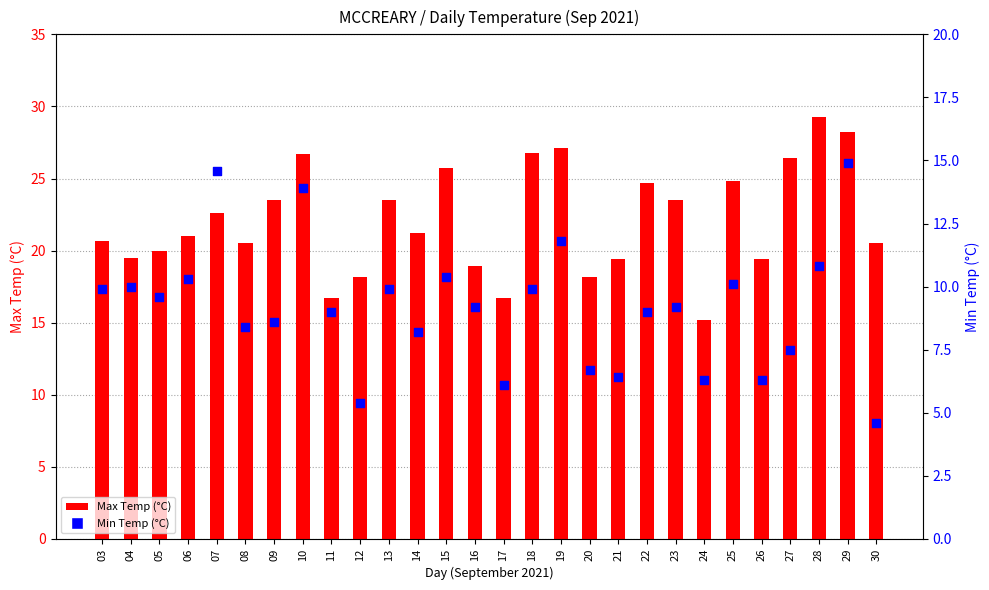

At which category is the sum across all series the highest?

29